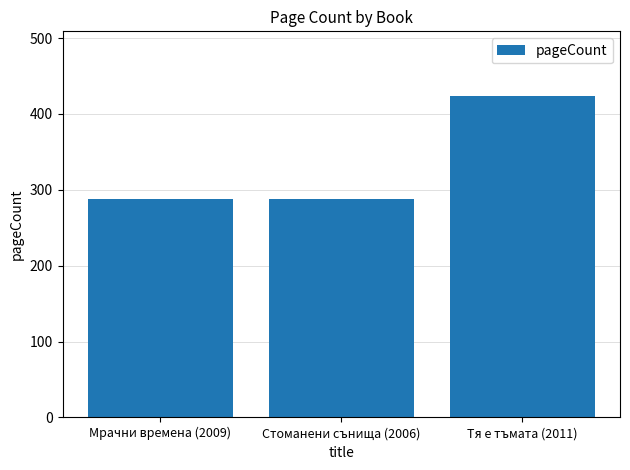

What is the change in value from Мрачни времена (2009) to Тя е тъмата (2011)?

+136